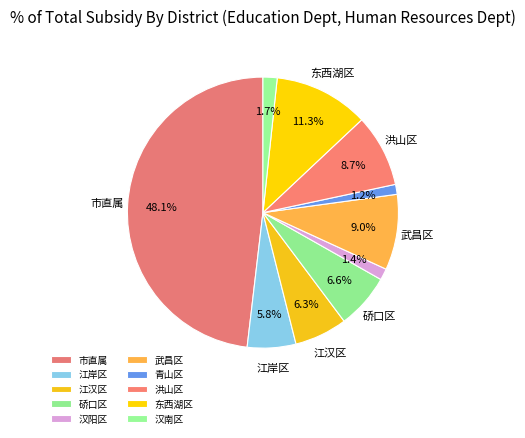

Is it true that 市直属 is 37% of the pie?

False